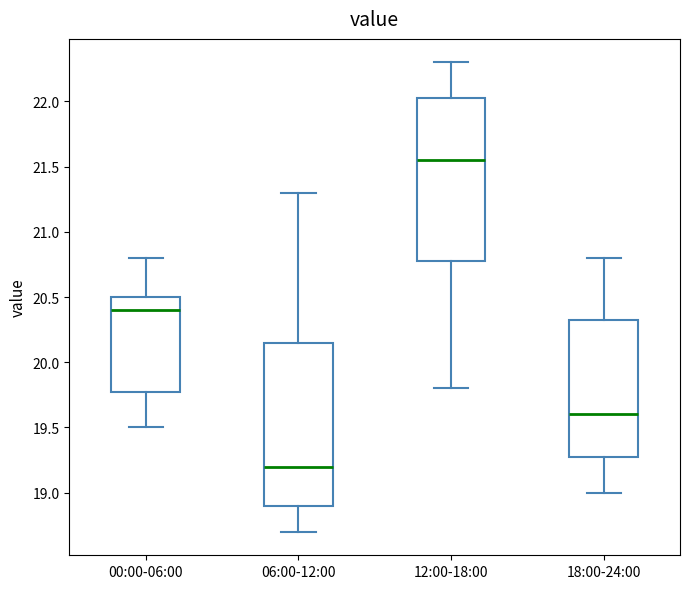

Which box has the highest median line?

12:00-18:00